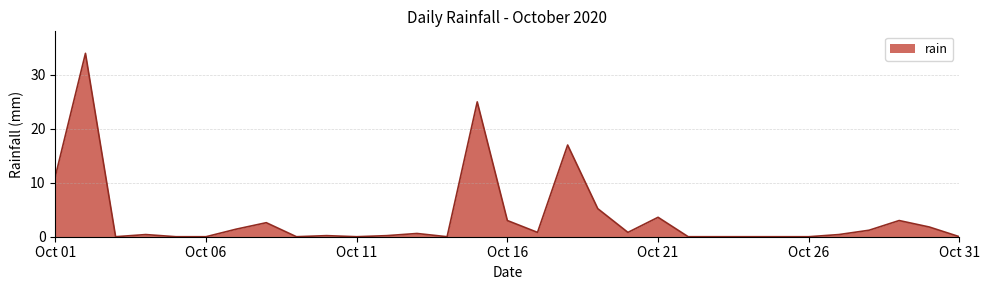

What is the difference between the maximum and minimum values?

34.0